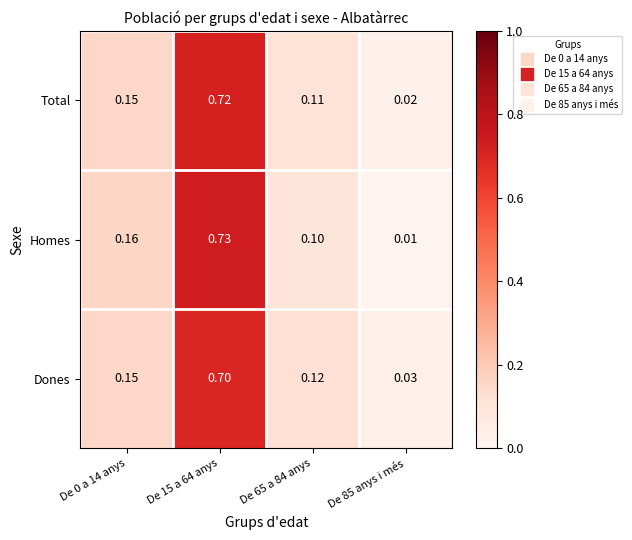

At De 15 a 64 anys, list the series in order from smallest to largest.

Dones, Total, Homes